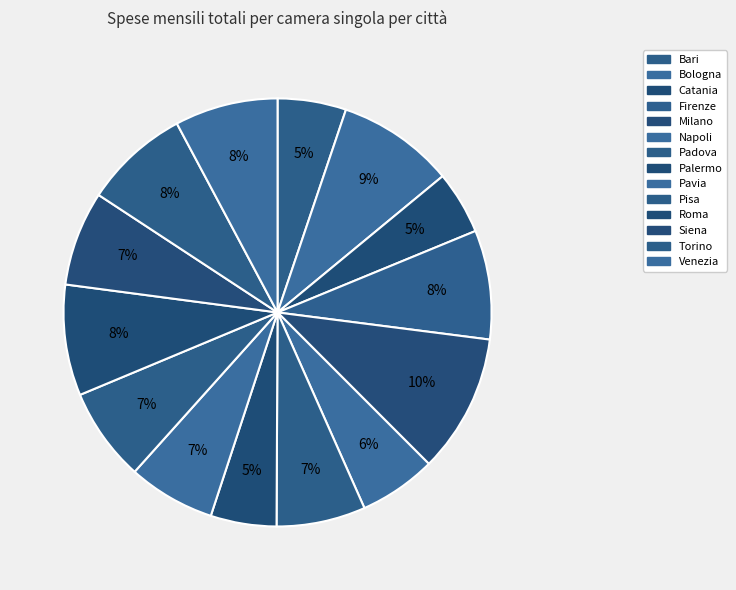

How many slices are in this pie chart?

14